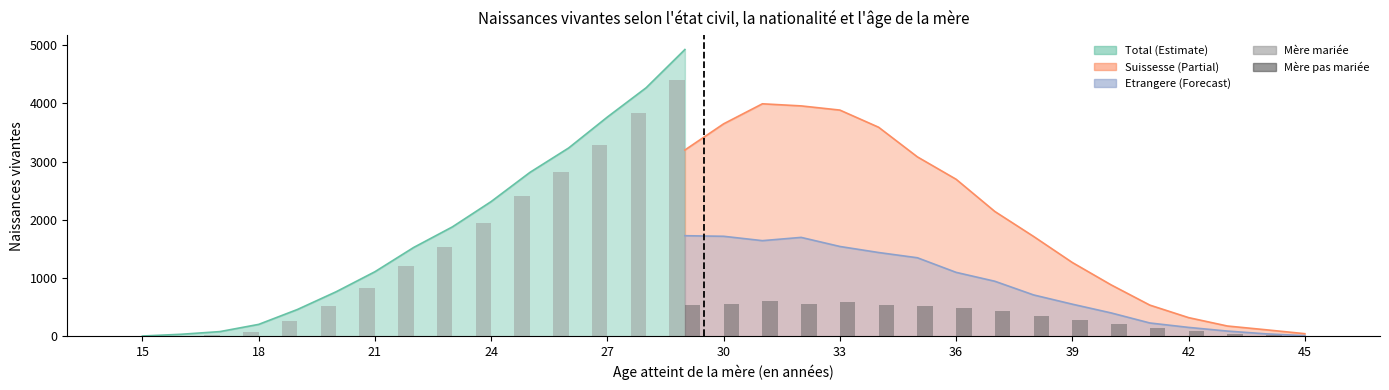

Does the chart contain stacked bars?

No